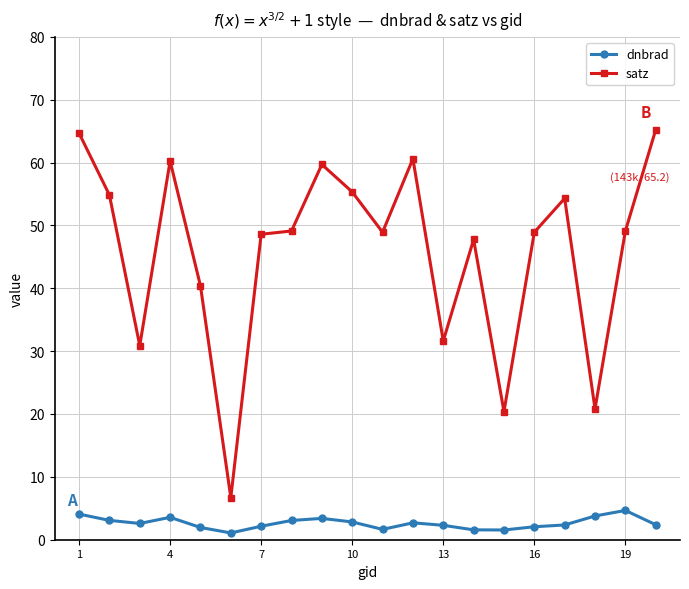

True or false: dnbrad has more than 0 points higher than both neighbors.

True